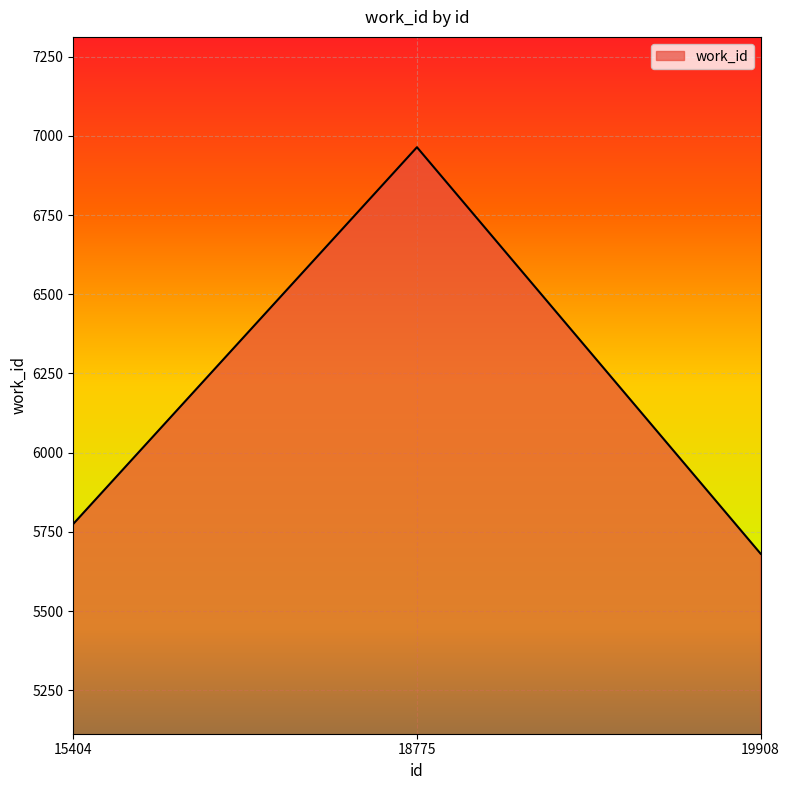

What value does the data have at 18775, to the nearest 50?

6950